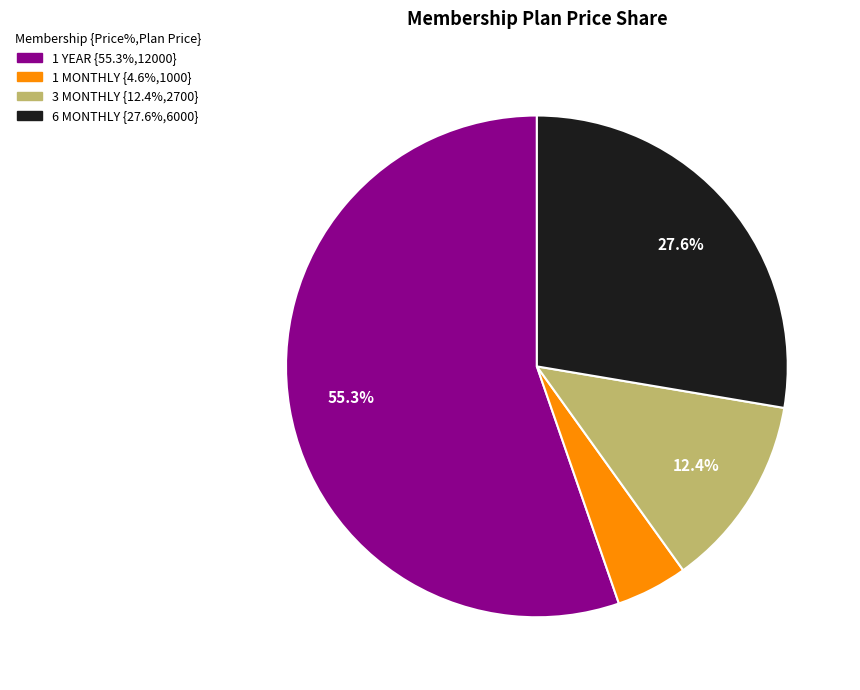

To the nearest percent, what is the average slice percentage?

25%